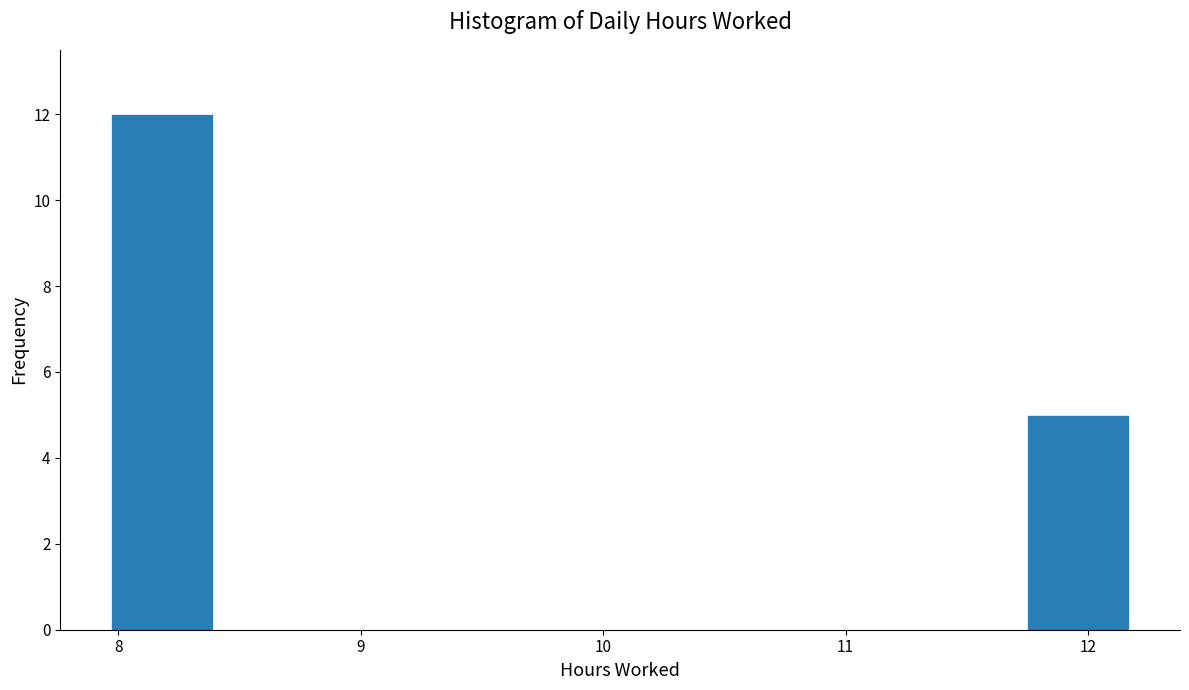

Reading left to right, transcribe this chart: for each bar, give the range it covers on the x-axis and its height. Neither the bar edges nor the heights are printed on the chart, so give them approximately, as read against the axes.

7.97 to 8.39: 12
8.39 to 8.81: 0
8.81 to 9.23: 0
9.23 to 9.65: 0
9.65 to 10.07: 0
10.07 to 10.49: 0
10.49 to 10.91: 0
10.91 to 11.33: 0
11.33 to 11.75: 0
11.75 to 12.17: 5